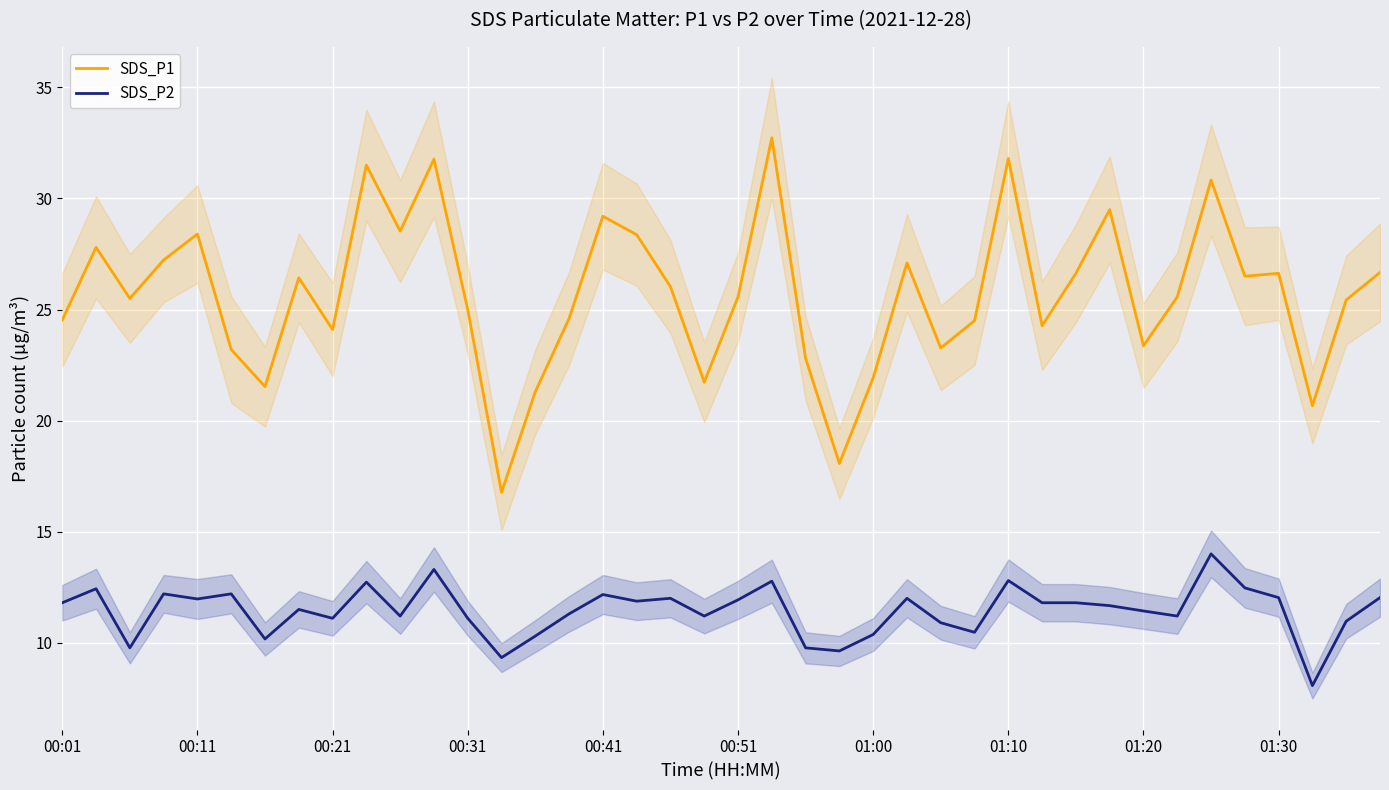

What is the highest value of the SDS_P2 series?

14.0